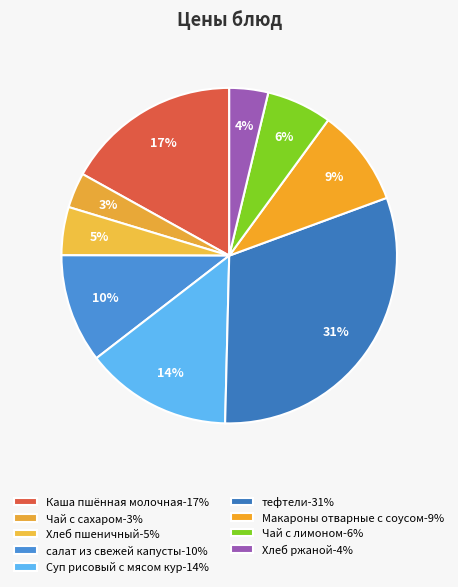

Combined, what portion of the pie is салат из свежей капусты and Хлеб ржаной?

14.2%